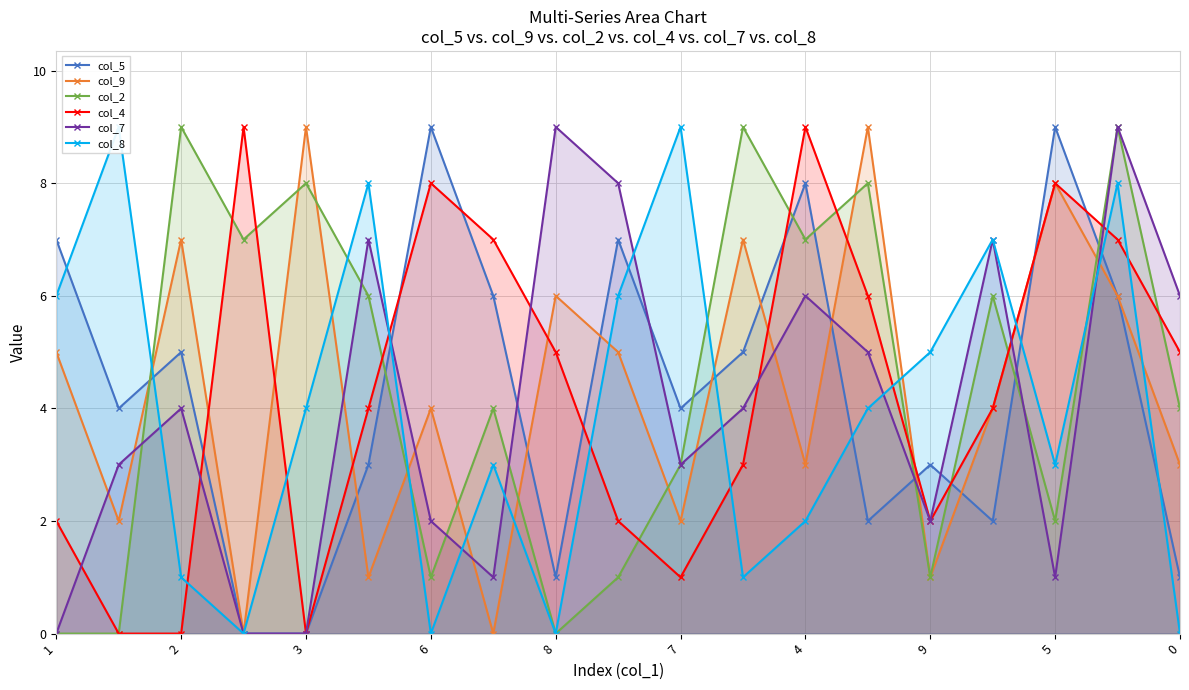

The col_4 series shows 8 at 5. True or false?

True